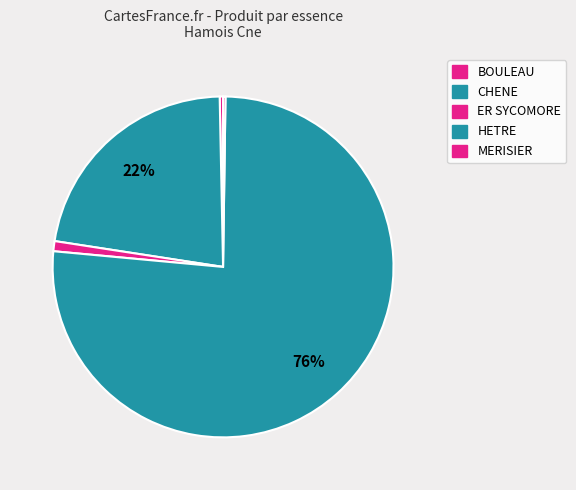

How many slices are in this pie chart?

5